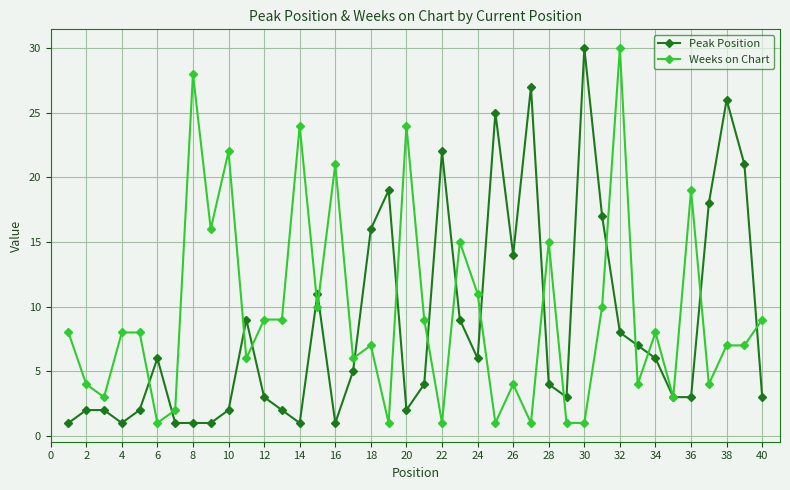

True or false: Weeks on Chart has more than 2 points higher than both neighbors.

True